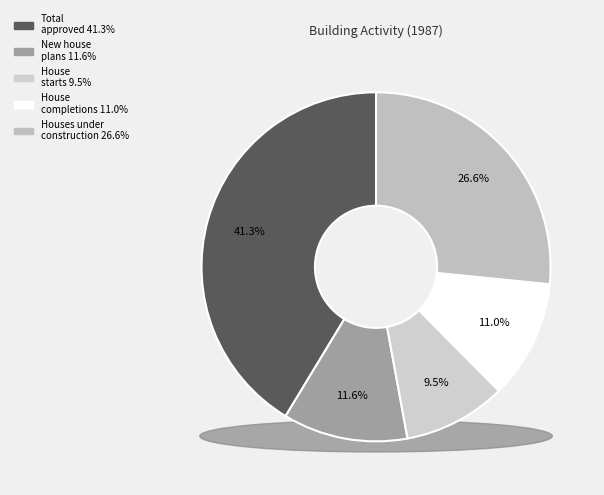

What is the largest slice in the pie chart?

Total building plans approved